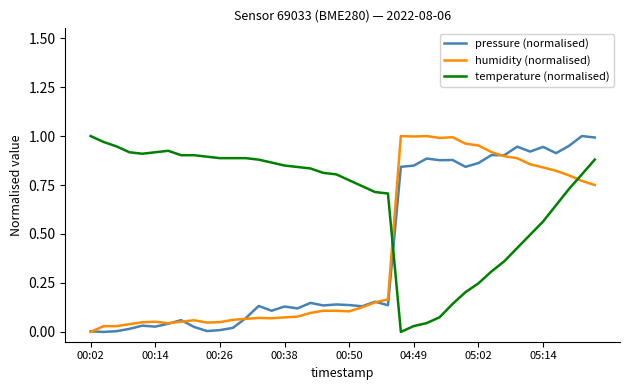

What are all the series names shown in the legend?

pressure (normalised), humidity (normalised), temperature (normalised)